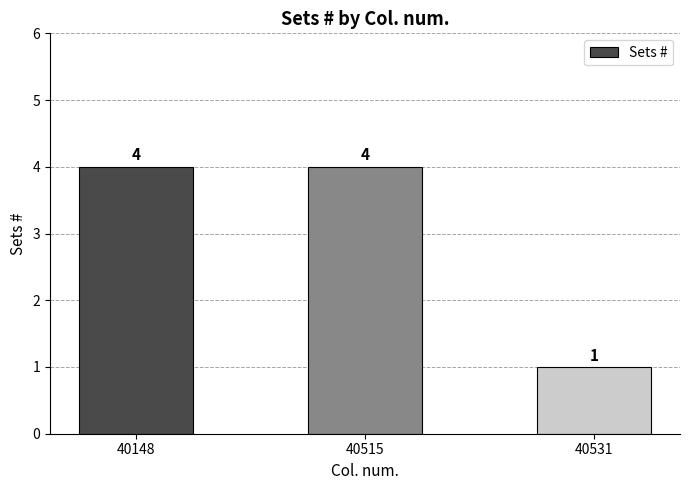

What is the maximum value shown in the chart?

4